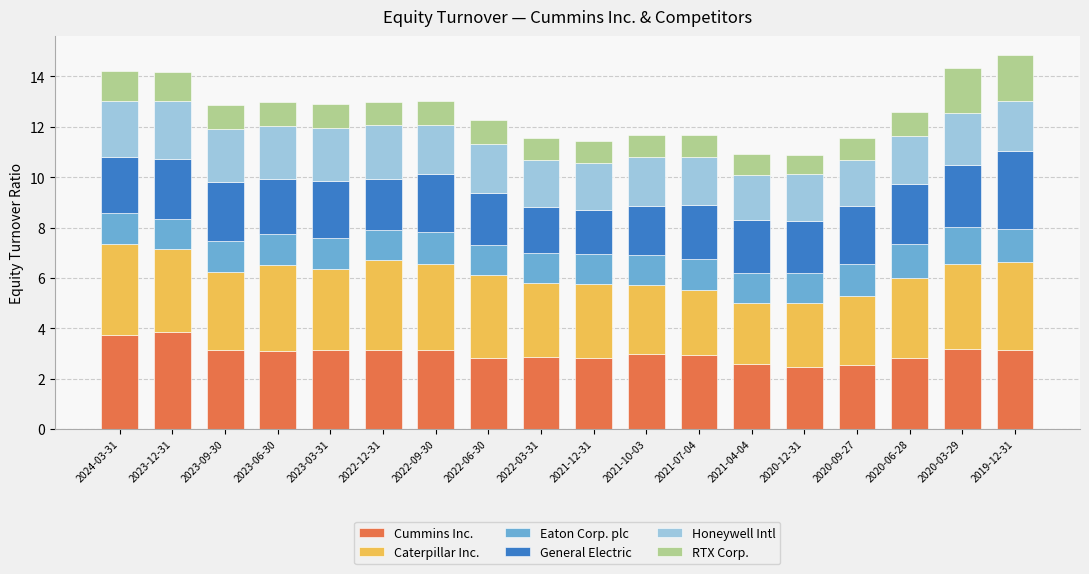

What is the average value of the Cummins Inc. series?

3.0